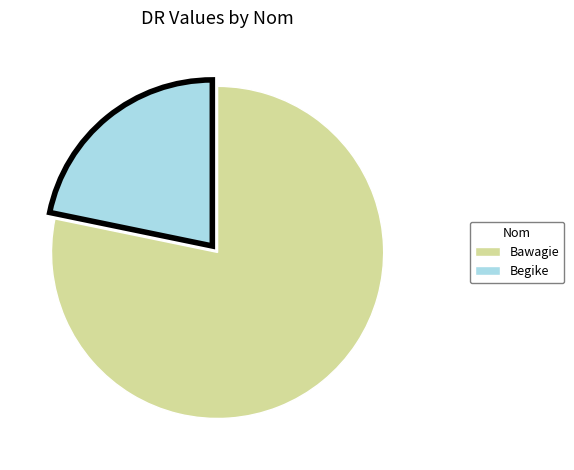

Is there a majority slice in this chart?

Yes